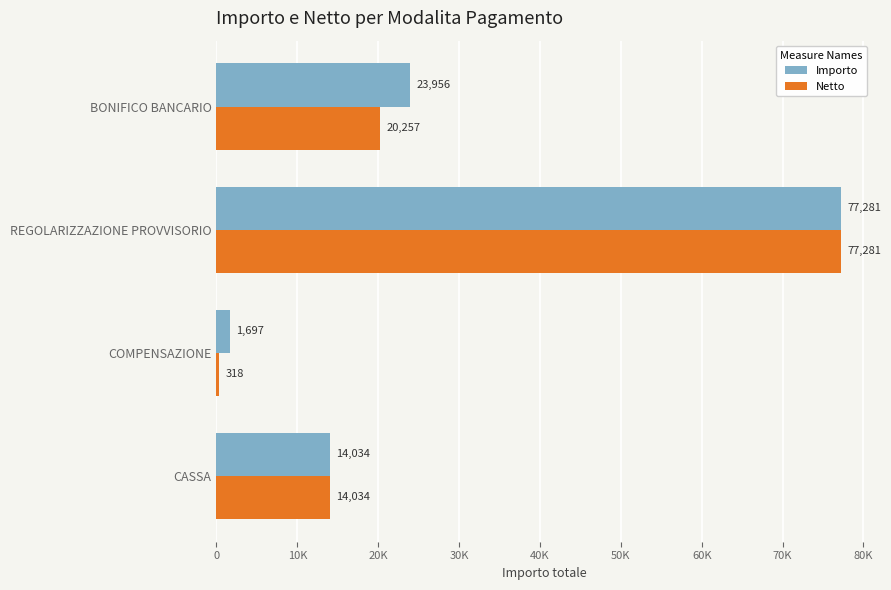

List the series in order of their peak value, highest first.

Importo, Netto